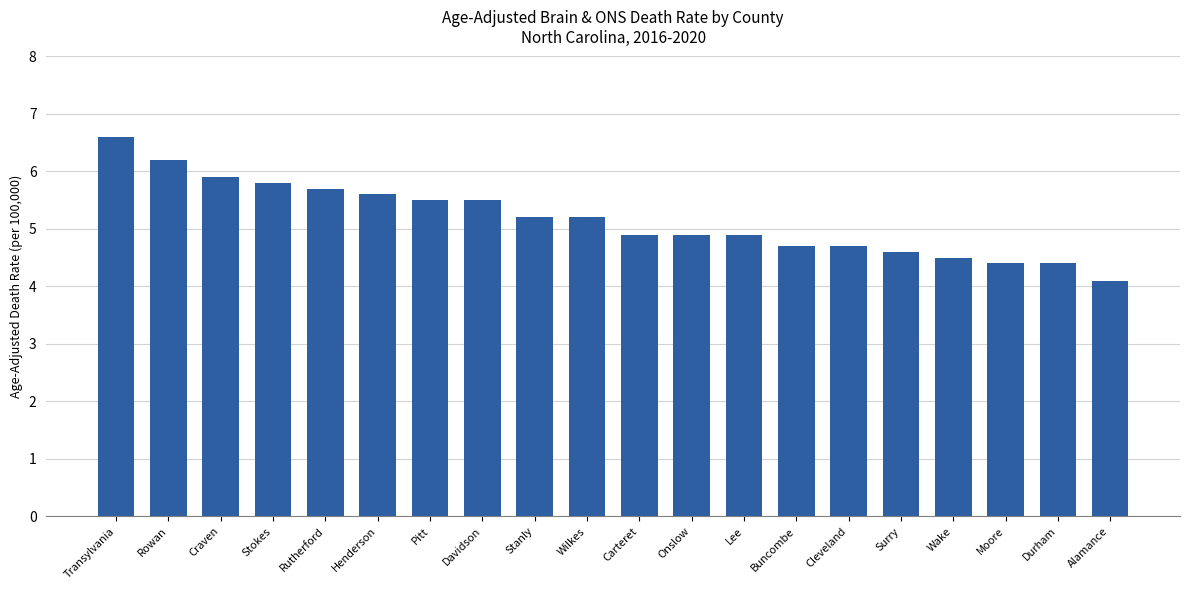

True or false: the data shows 1.4 at Moore.

False